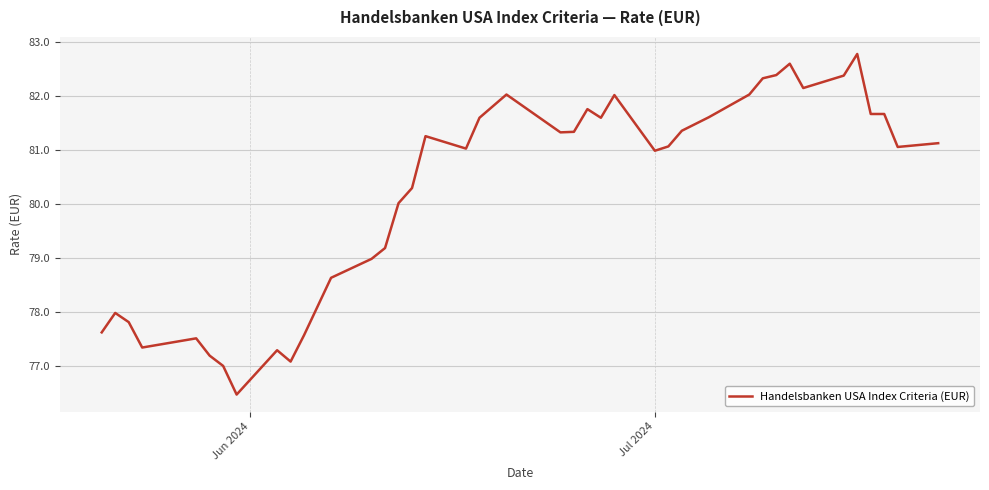

What is the maximum value shown in the chart?

82.8